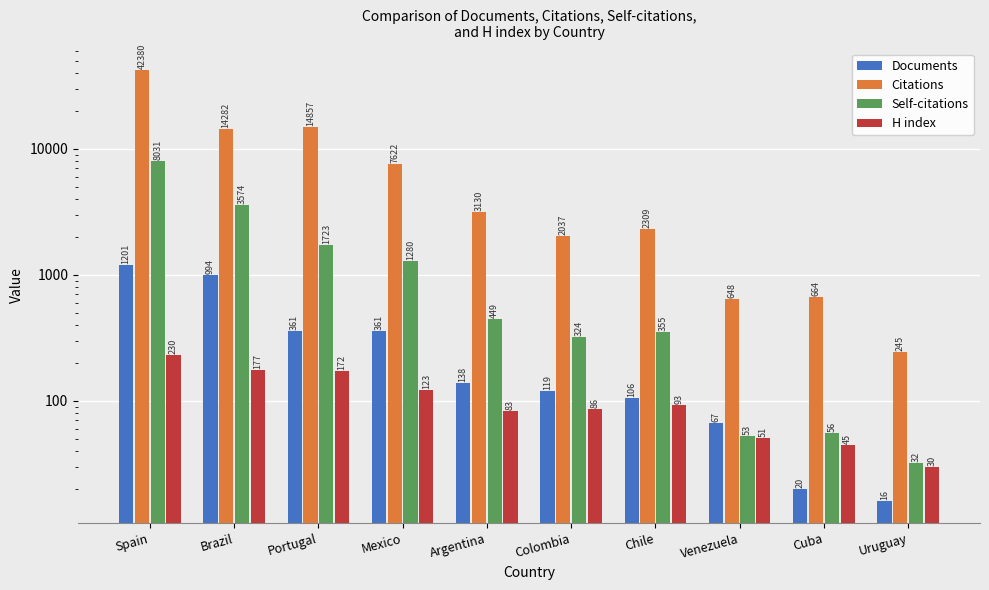

Where is Documents nearest to the value 608?

Portugal